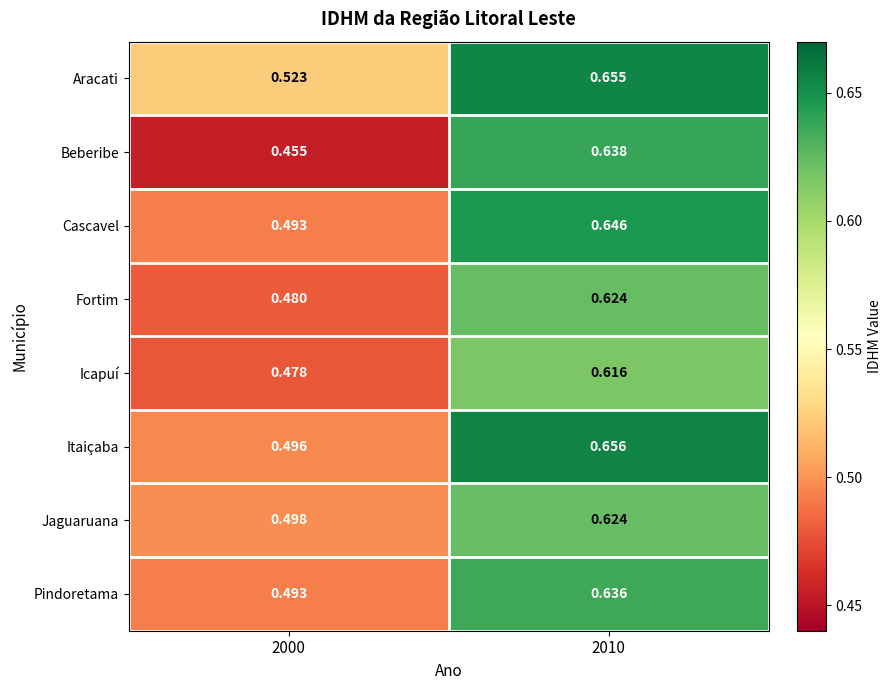

Is the value of Icapuí at 2010 greater than the value of Aracati at 2000?

Yes